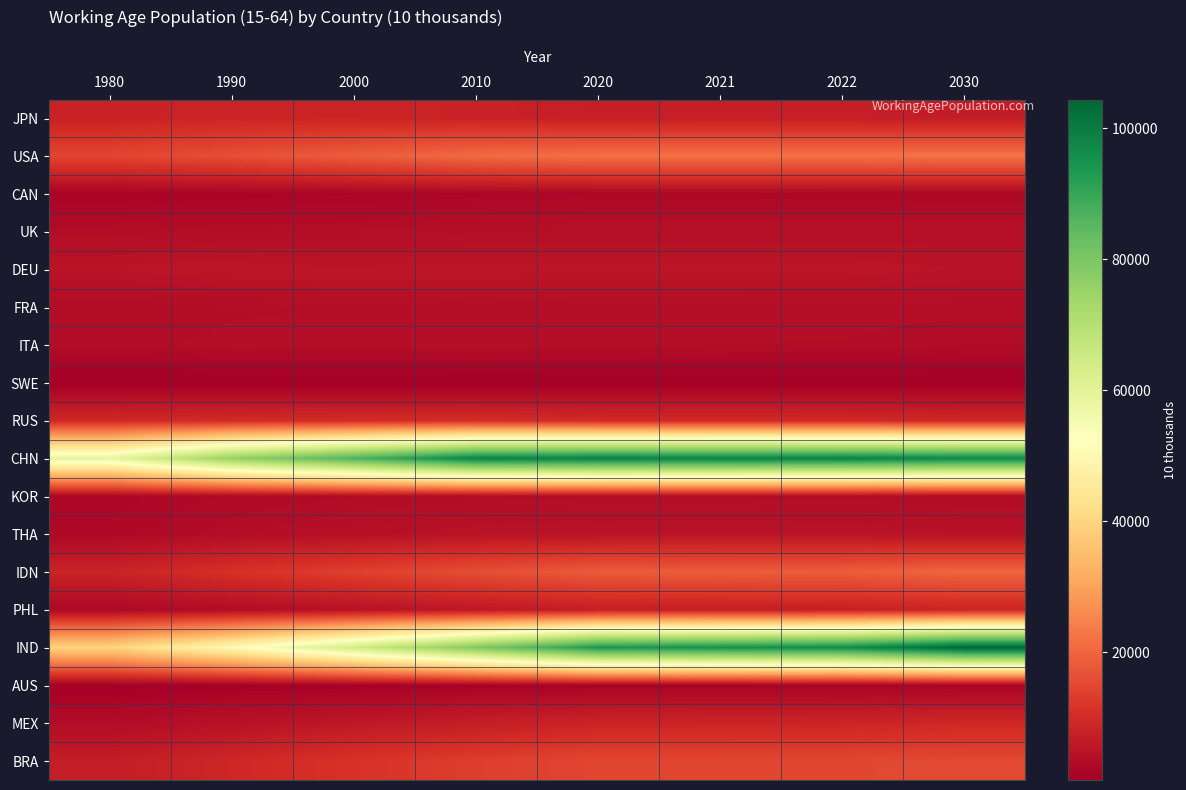

What is the difference between the highest and lowest values at 1990?

75386.9